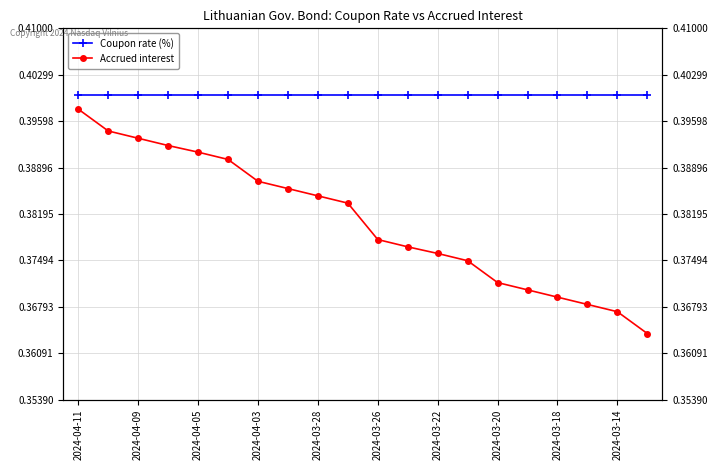

True or false: Coupon rate (%) and Accrued interest intersect in this chart.

False